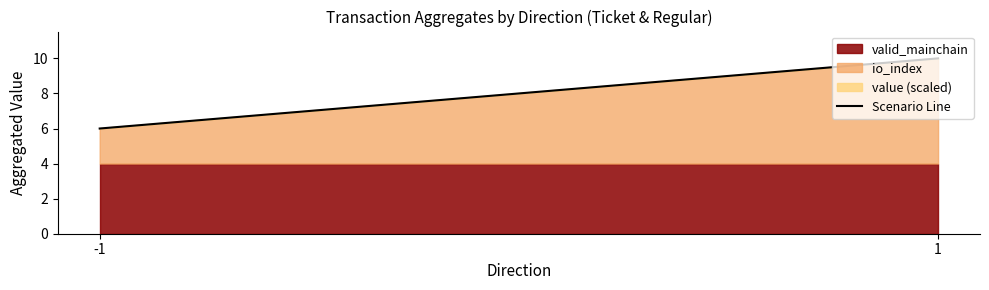

Reading left to right, transcribe all the data shown in this chart.

-1=6	1=10